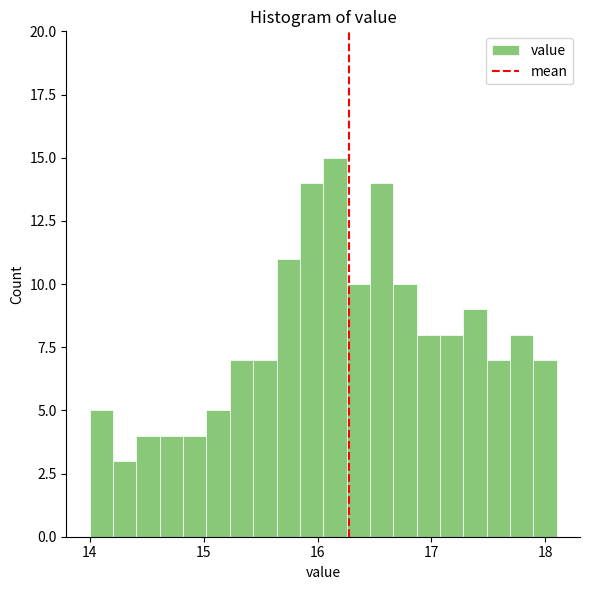

Read against the x-axis, roughly where is the centre of the tallest bar?

16.2